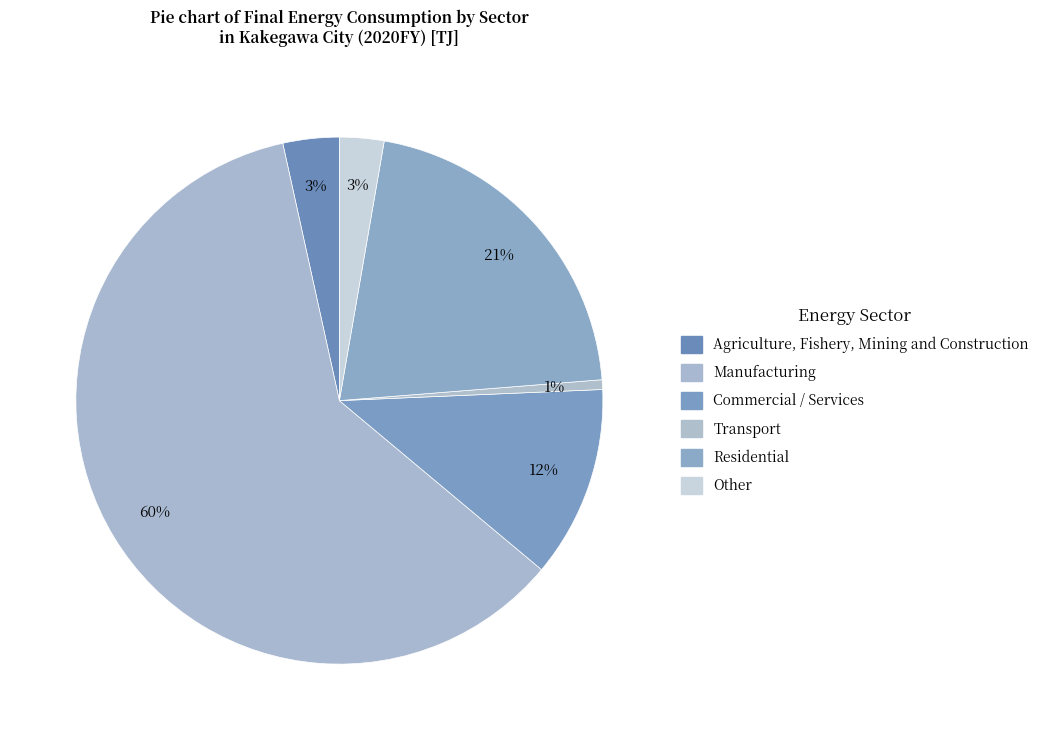

To the nearest percent, what is the difference between the Other and Residential slice percentages?

18%